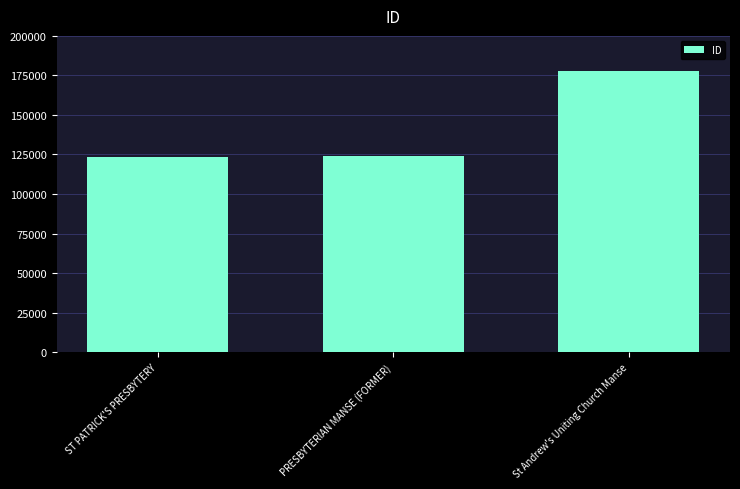

Read the value at St Andrew's Uniting Church Manse, to the nearest 50.

177850